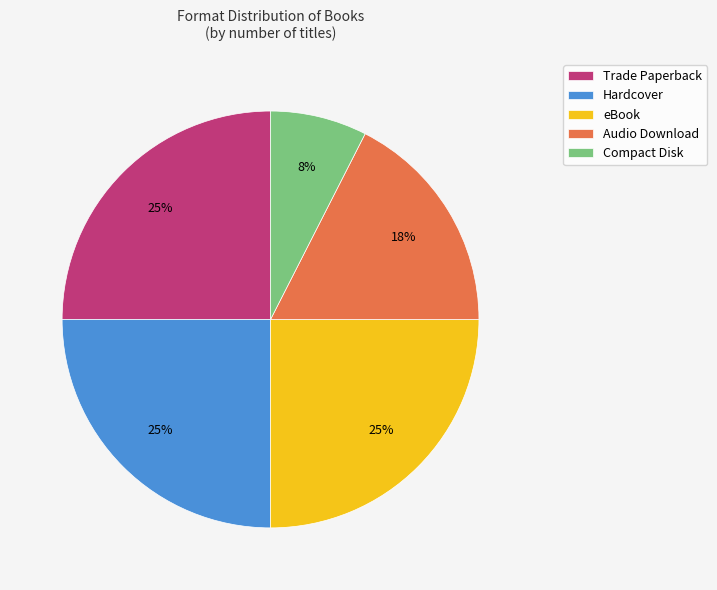

What is the smallest slice in the pie chart?

Compact Disk